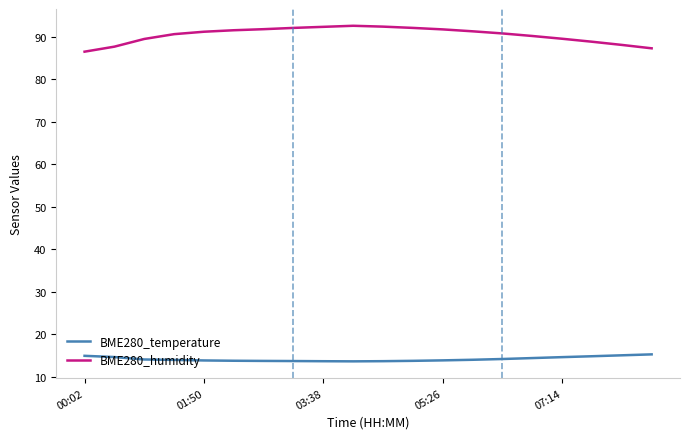

List the series in order of their peak value, lowest first.

BME280_temperature, BME280_humidity